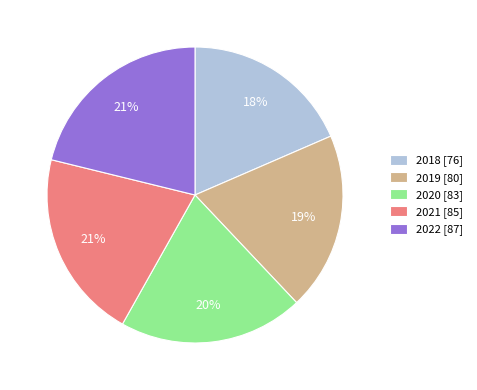

Combined, do 2021 [85] and 2018 [76] account for over 50%?

No